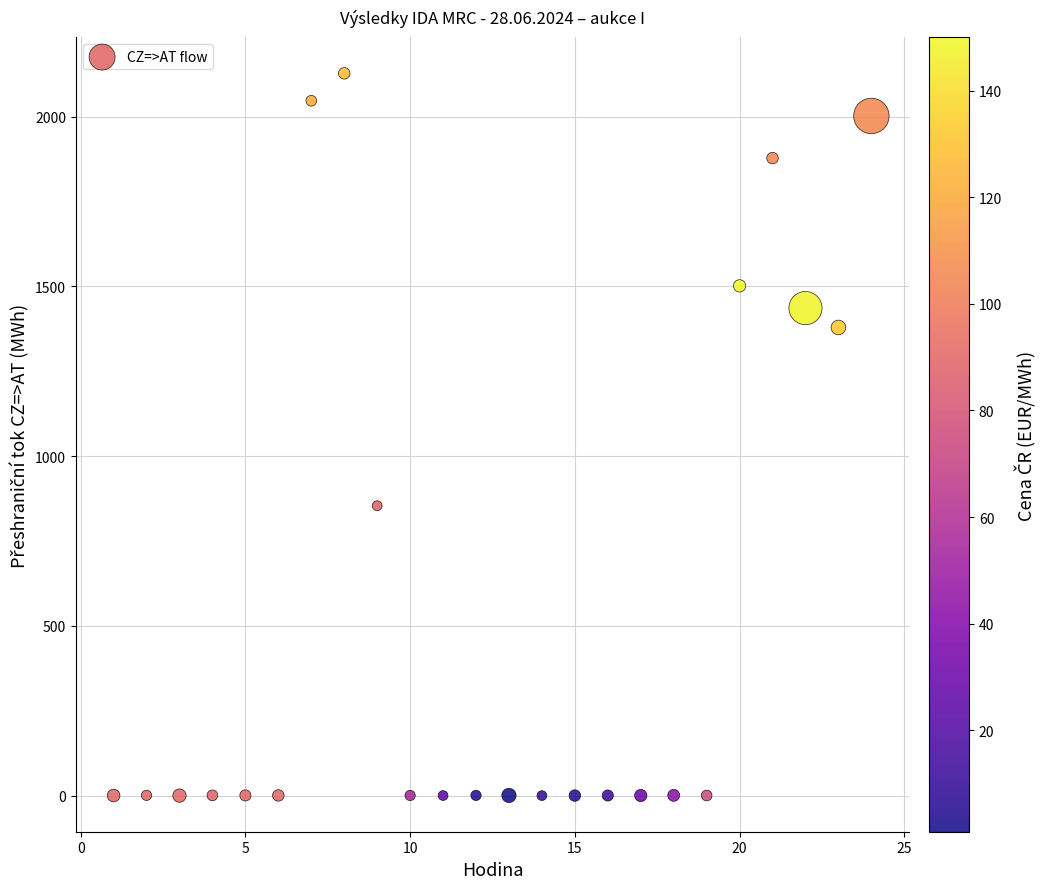

What is the range of Y values (max minus min)?

2127.5